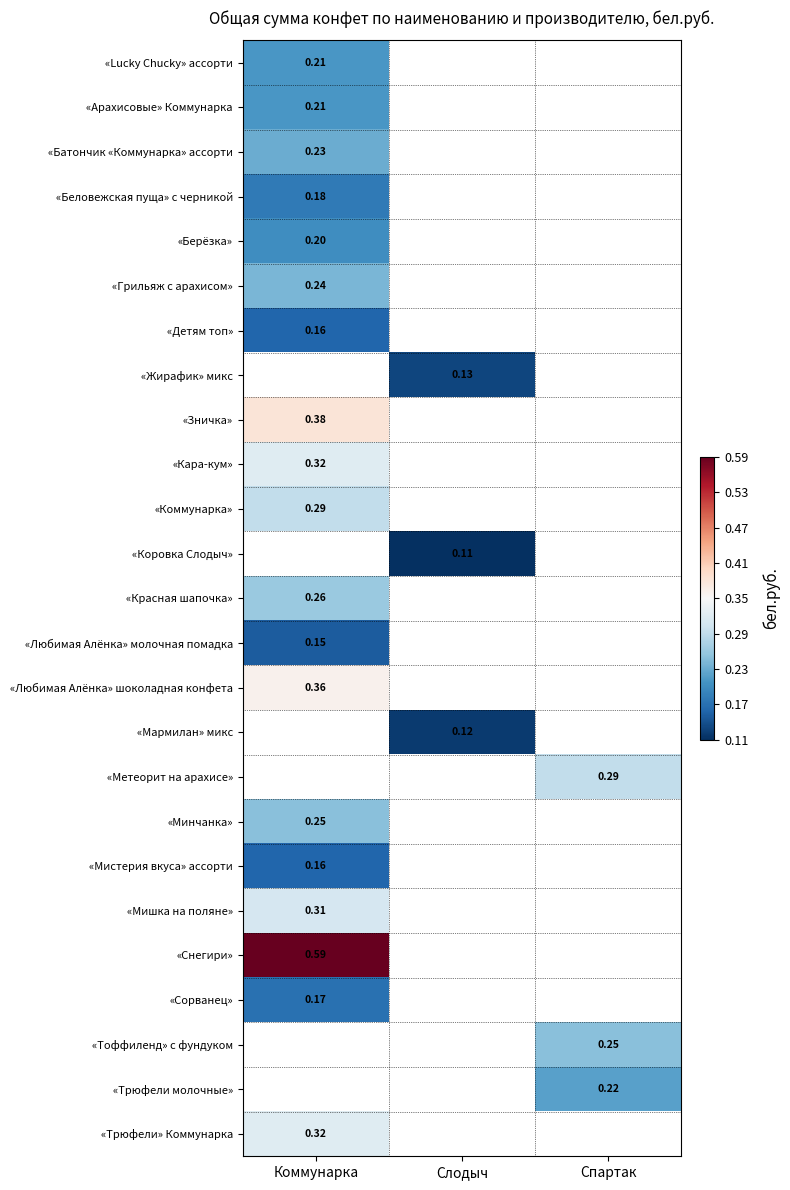

At which label does «Трюфели» Коммунарка reach its peak?

Коммунарка